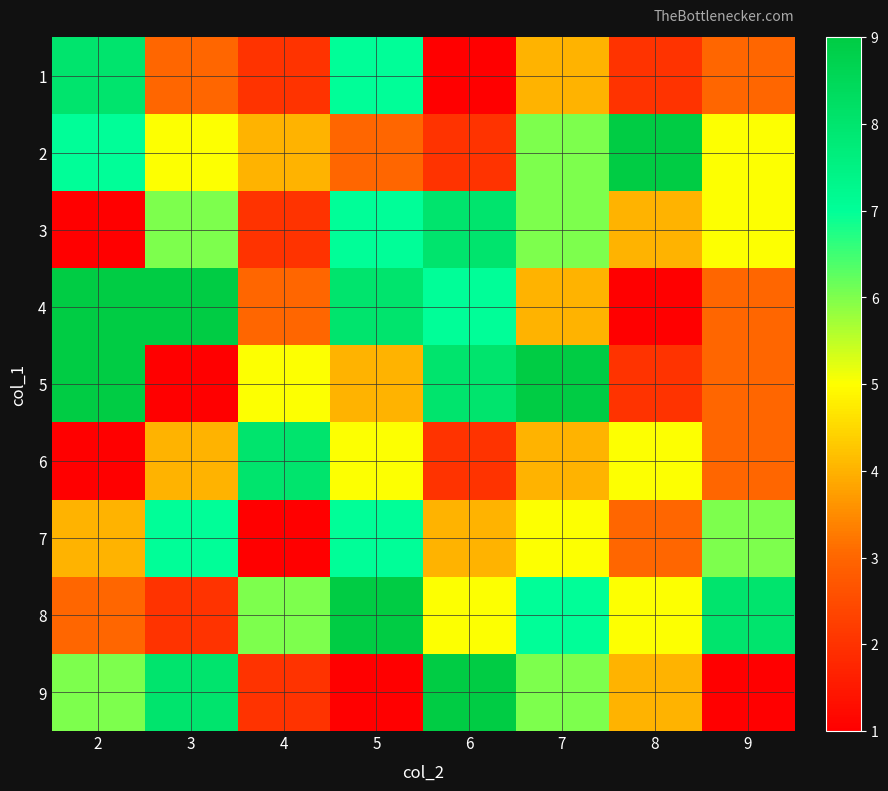

What is the minimum value shown in the chart?

1